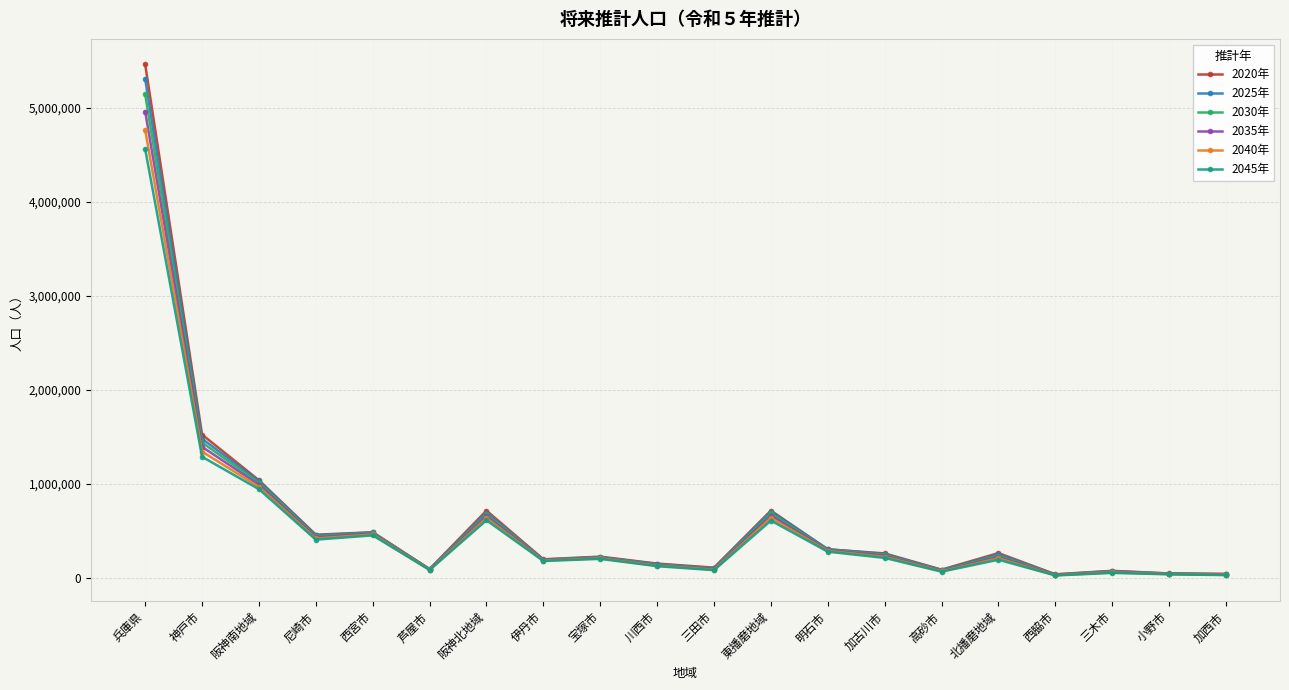

The value of 2030年 at 三木市 is 67214. True or false?

True